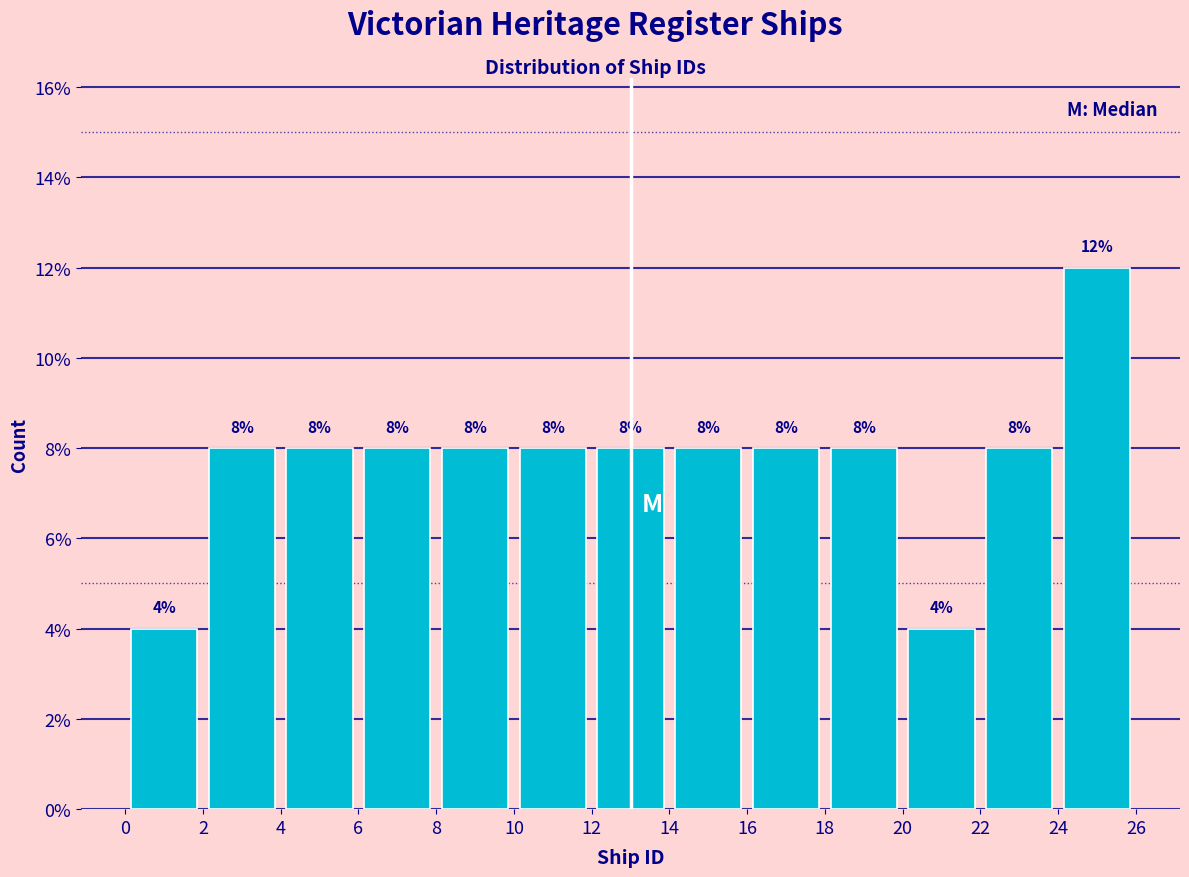

Which range on the x-axis has the tallest bar?

24 to 26